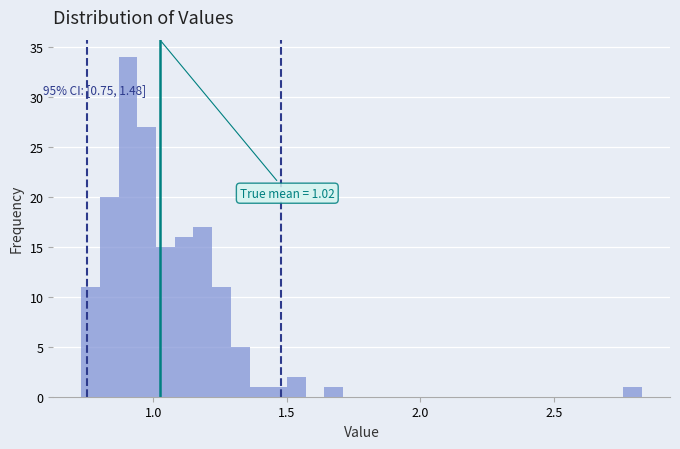

Read against the x-axis, roughly where is the centre of the tallest bar?

0.90